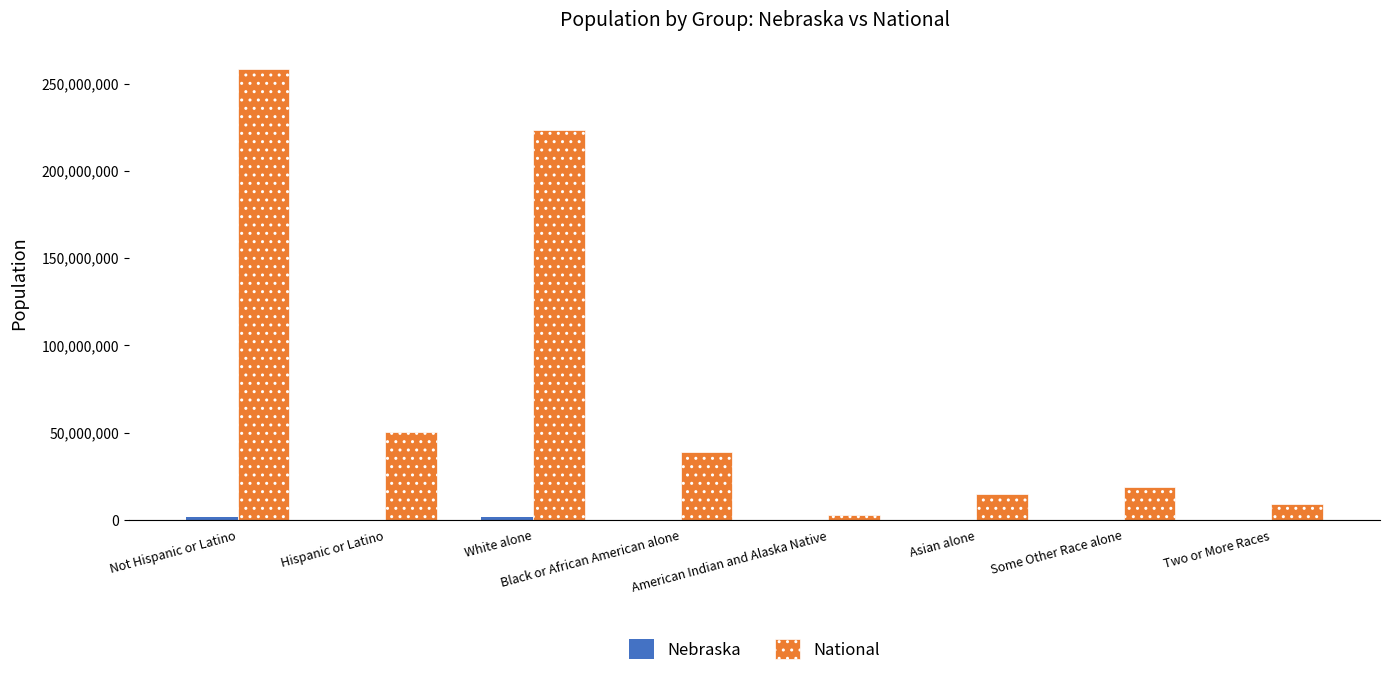

Is it true that National equals 14674252 at Asian alone?

True